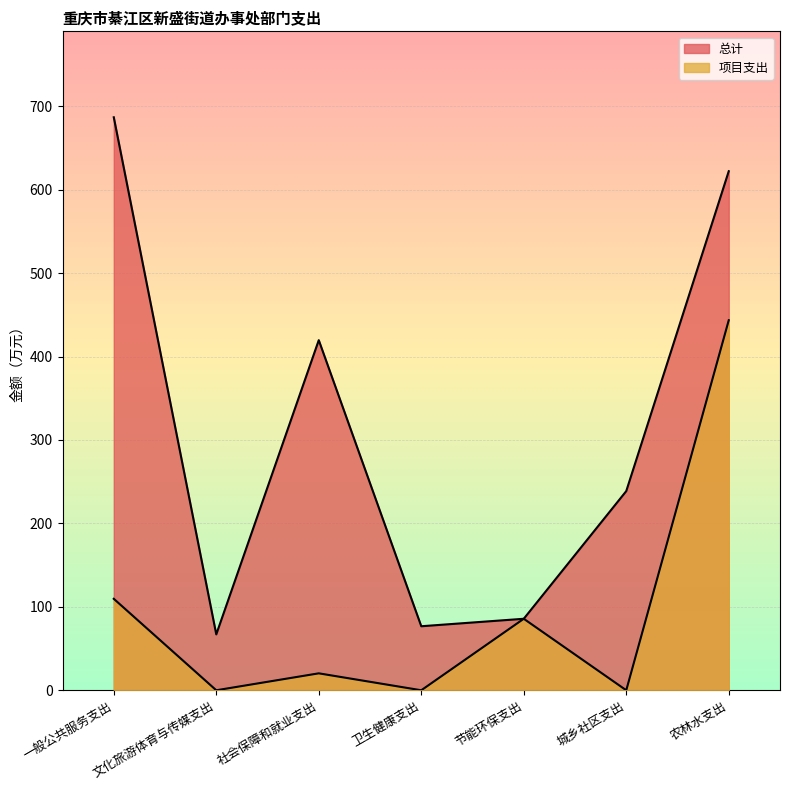

Which series has the largest total across all categories?

总计